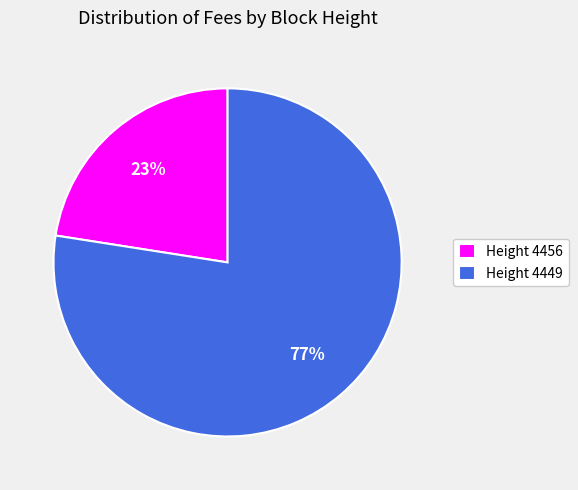

Which category accounts for the majority?

Height 4449